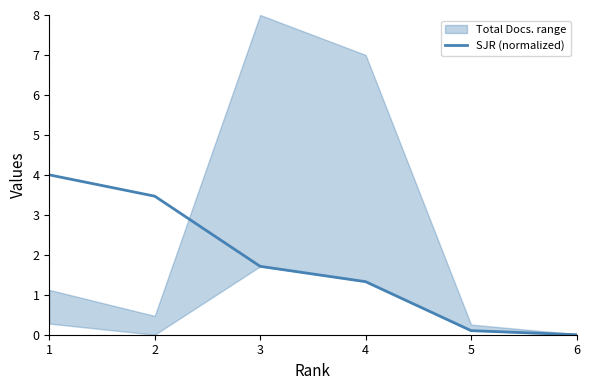

True or false: there are more than 0 points higher than both neighbors.

False